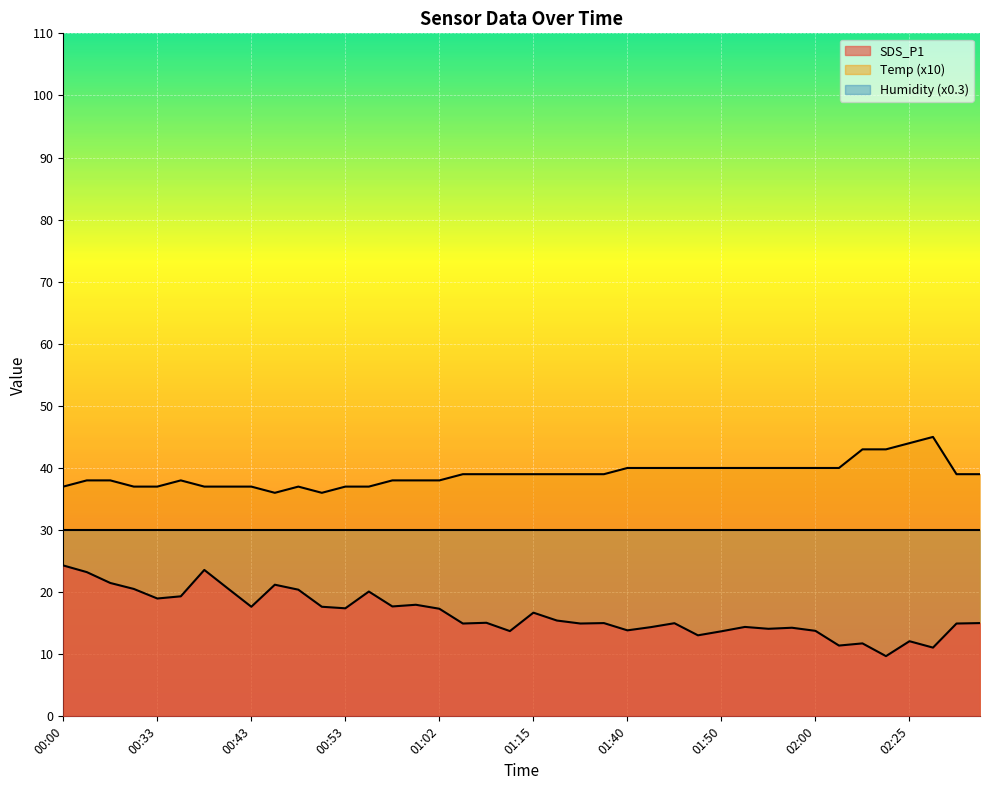

What is the maximum value for SDS_P1?

24.3